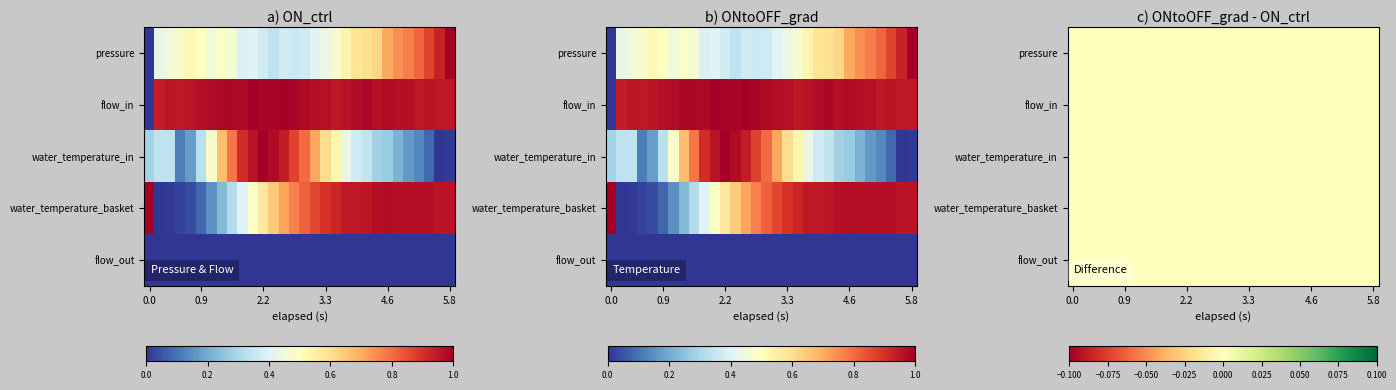

What is the approximate value of flow_in at 28?

0.9